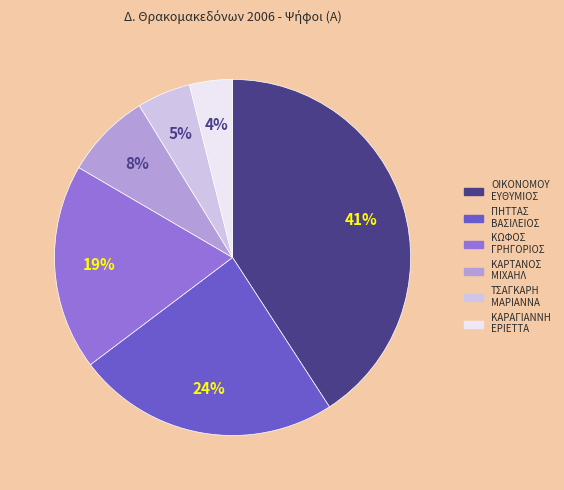

To the nearest percent, what is the average slice percentage?

17%